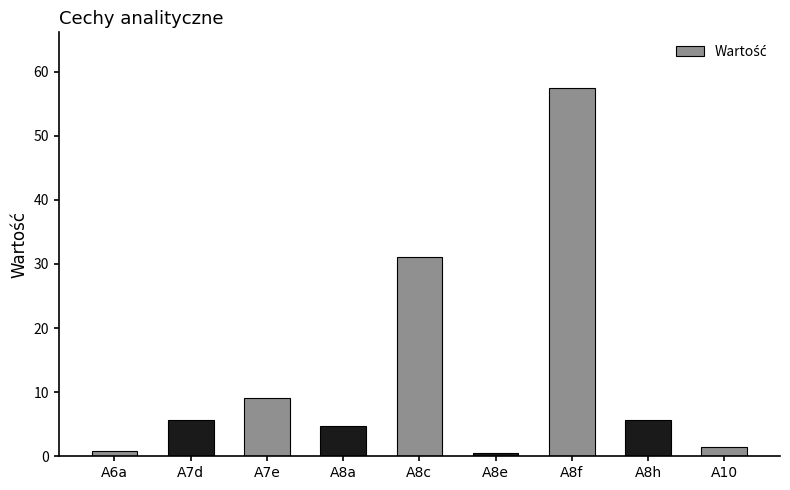

Approximately how many times larger is the value at A7d compared to A7e?

0.6